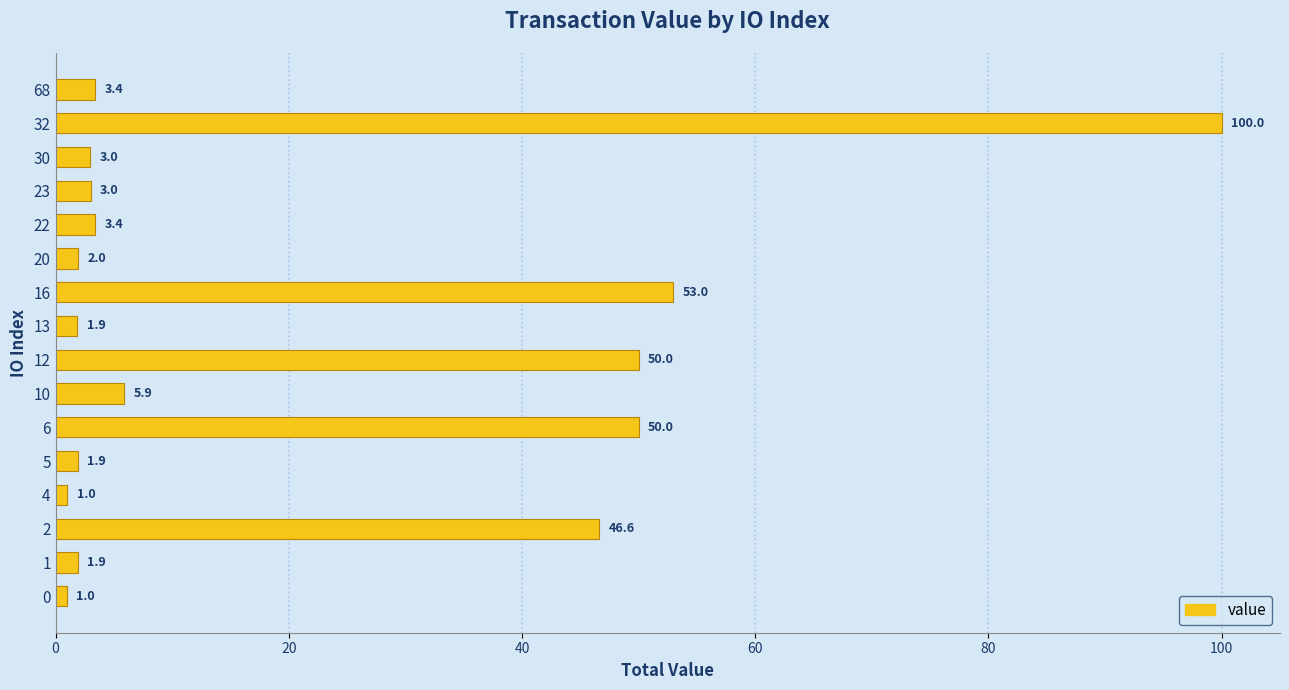

What is the difference between the maximum and minimum values?

99.0